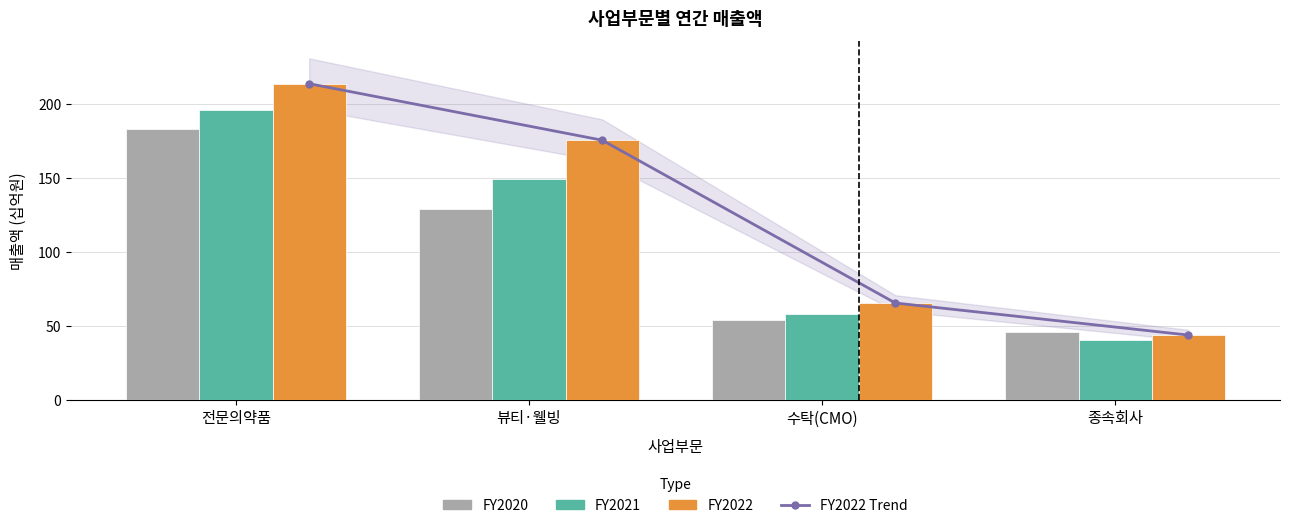

At which label does FY2022 first exceed 175?

전문의약품